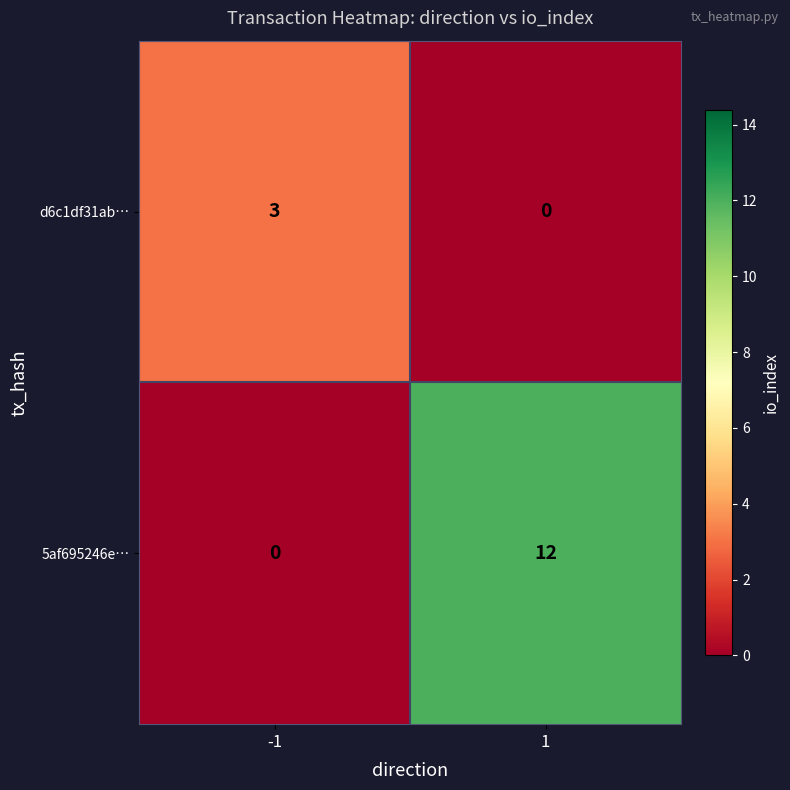

What is the sum of the d6c1df31ab… values at 1 and -1?

3